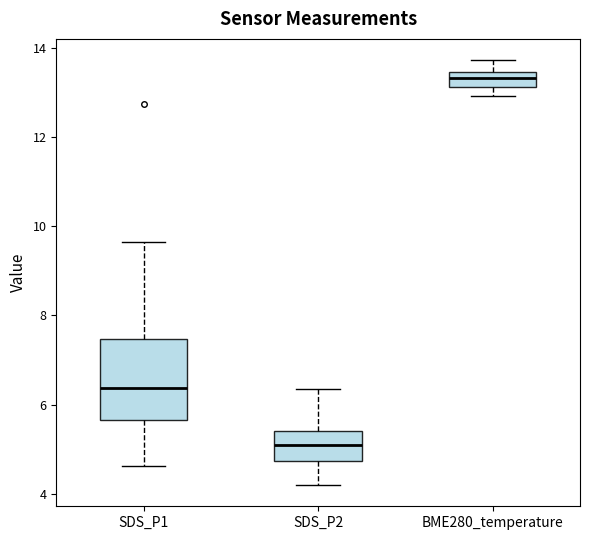

Where does the upper whisker of the box for SDS_P1 end on the y-axis? The values are not printed on the chart, so give them approximately, as read against the axis.

9.6